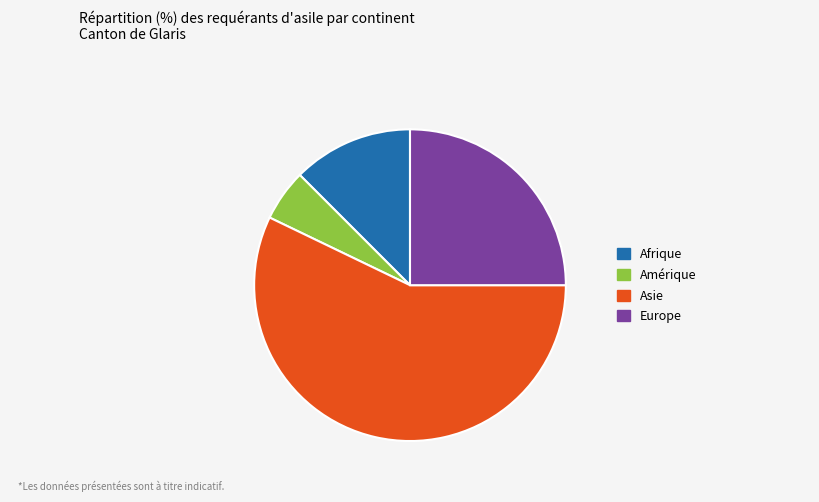

The Europe slice represents 25% of the pie. True or false?

True